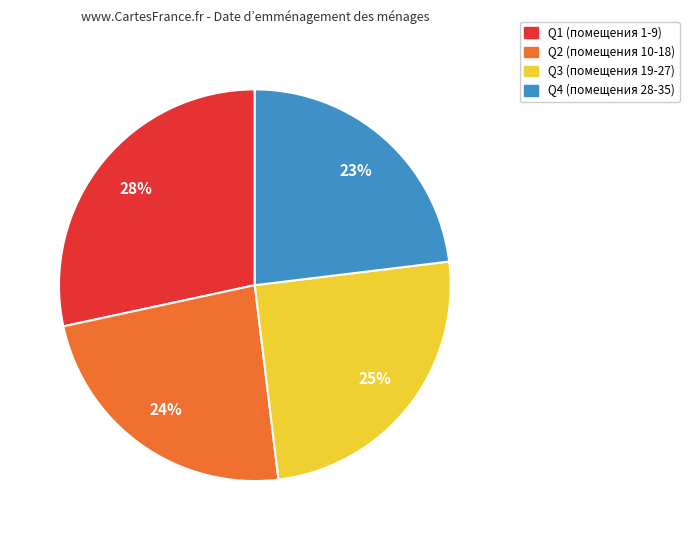

Does any single category account for the majority?

No